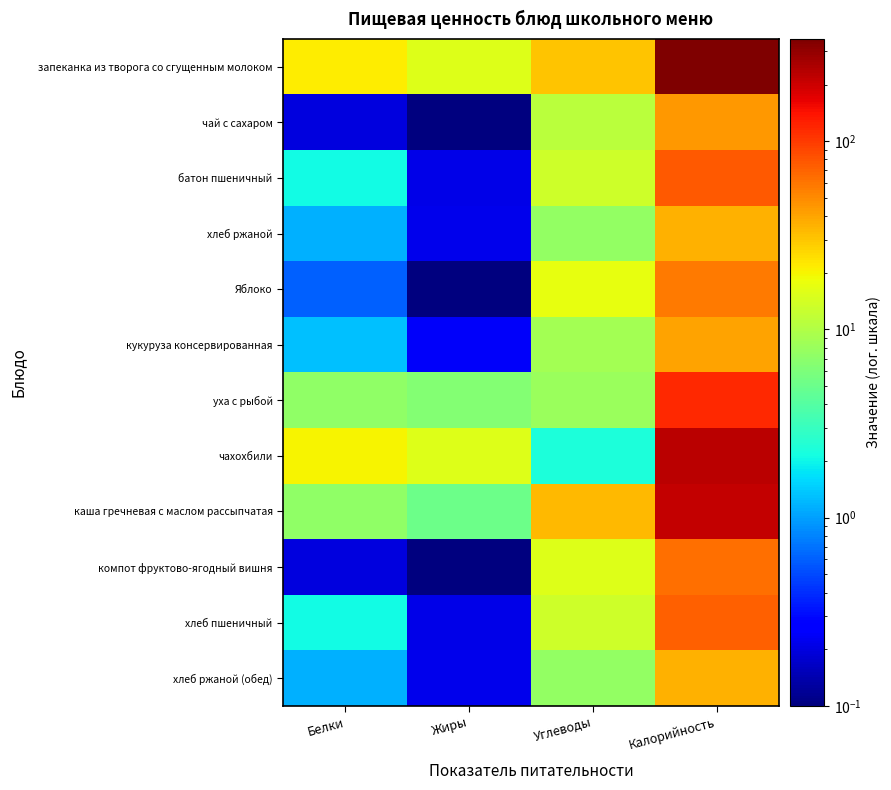

At Углеводы, list the series in order from smallest to largest.

чахохбили, хлеб ржаной, хлеб ржаной (обед), уха с рыбой, кукуруза консервированная, чай с сахаром, батон пшеничный, хлеб пшеничный, компот фруктово-ягодный вишня, Яблоко, запеканка из творога со сгущенным молоком, каша гречневая с маслом рассыпчатая